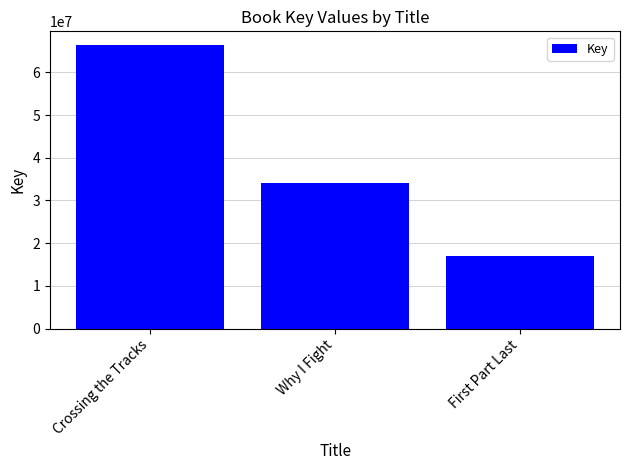

What is the sum of all values?

117378081